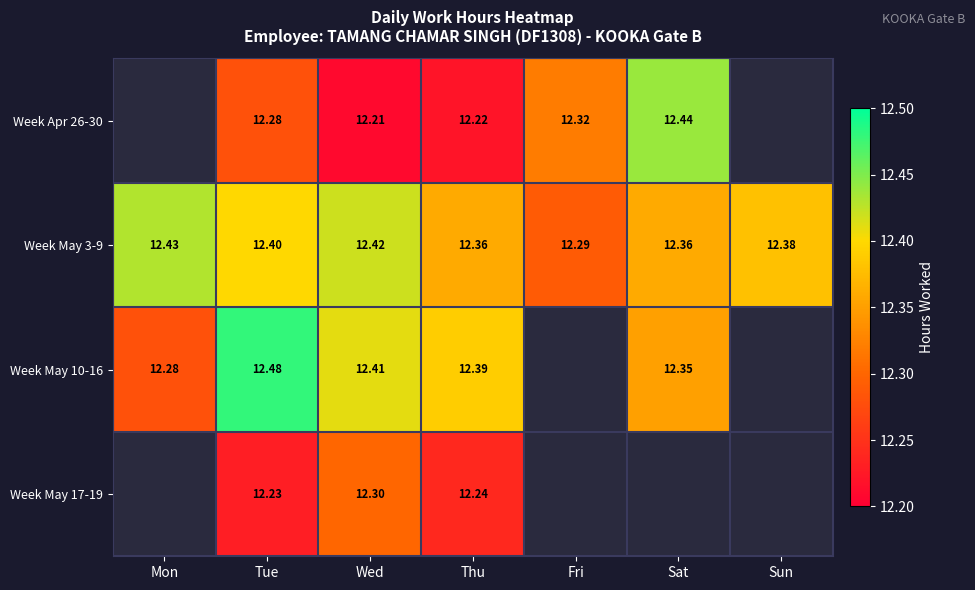

What value does the Week May 3-9 series have at Sat?

12.4